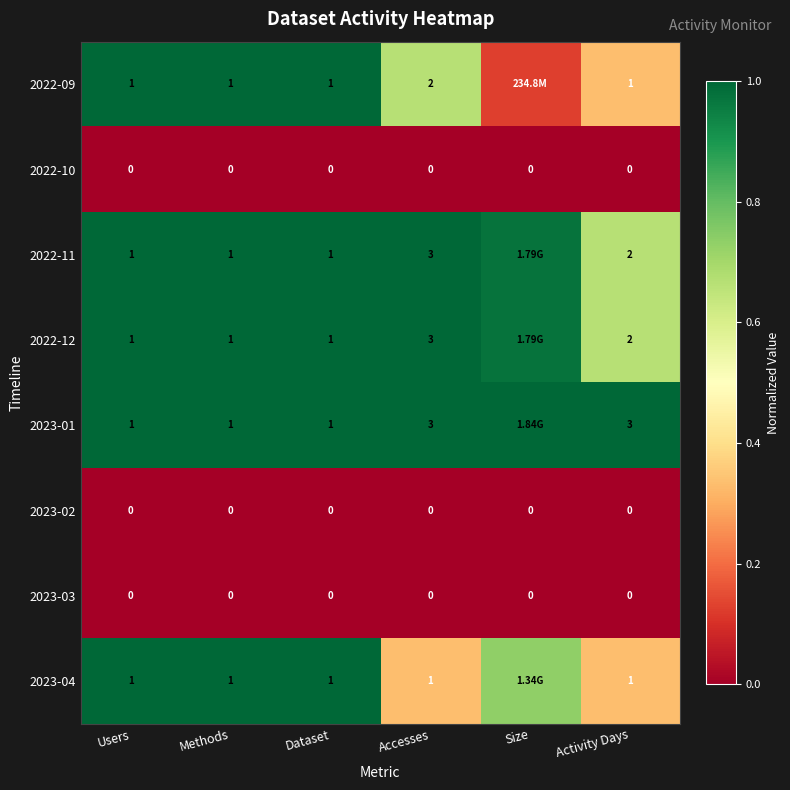

What is the approximate value of 2023-04 at Activity Days?

0.3